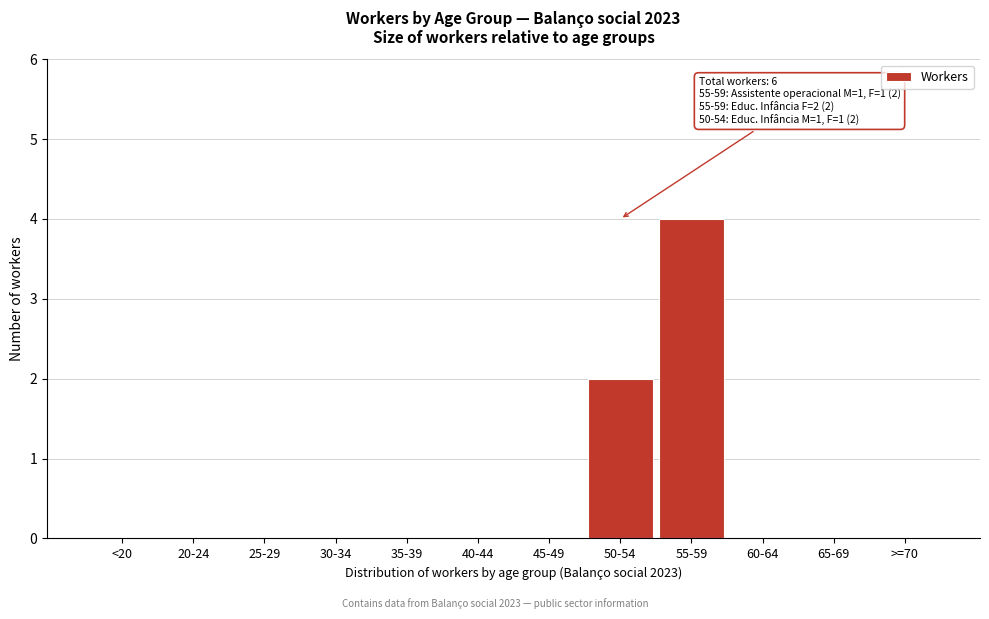

Reading right to left, what are all the values shown in this chart?

>=70=0	65-69=0	60-64=0	55-59=4	50-54=2	45-49=0	40-44=0	35-39=0	30-34=0	25-29=0	20-24=0	<20=0